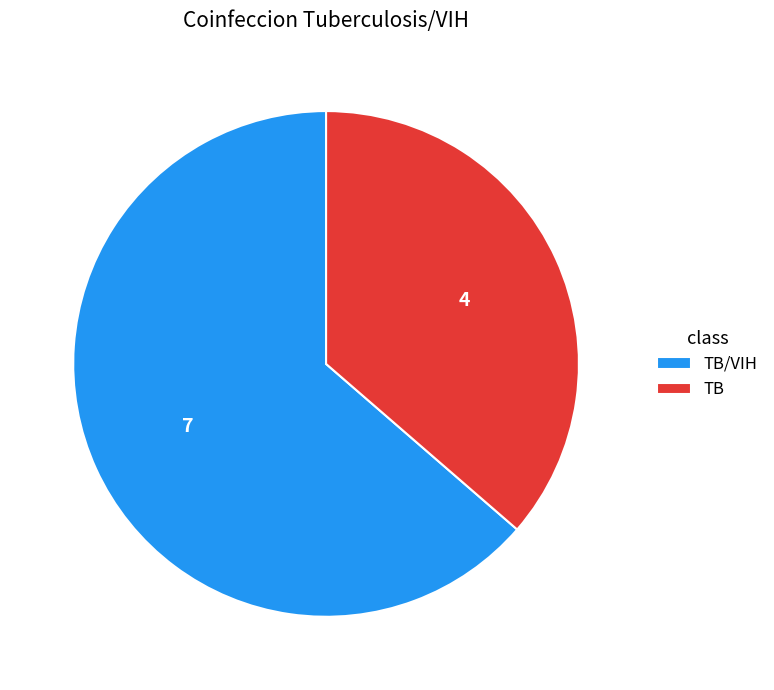

The TB slice represents 28% of the pie. True or false?

False